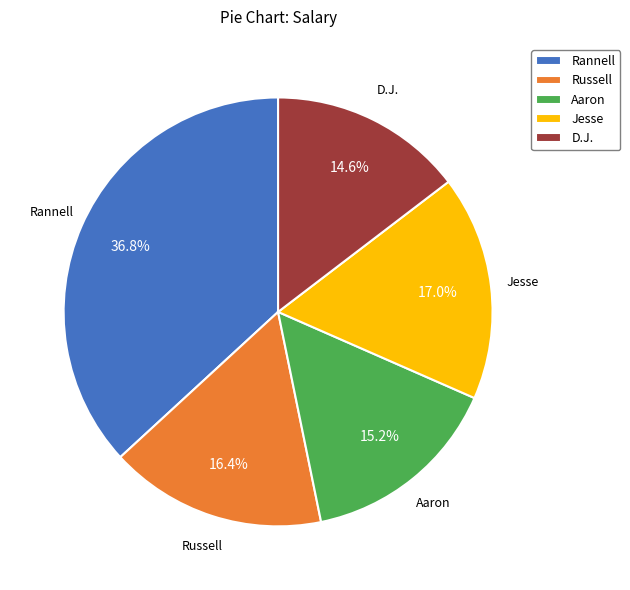

Which slice is the largest?

Rannell